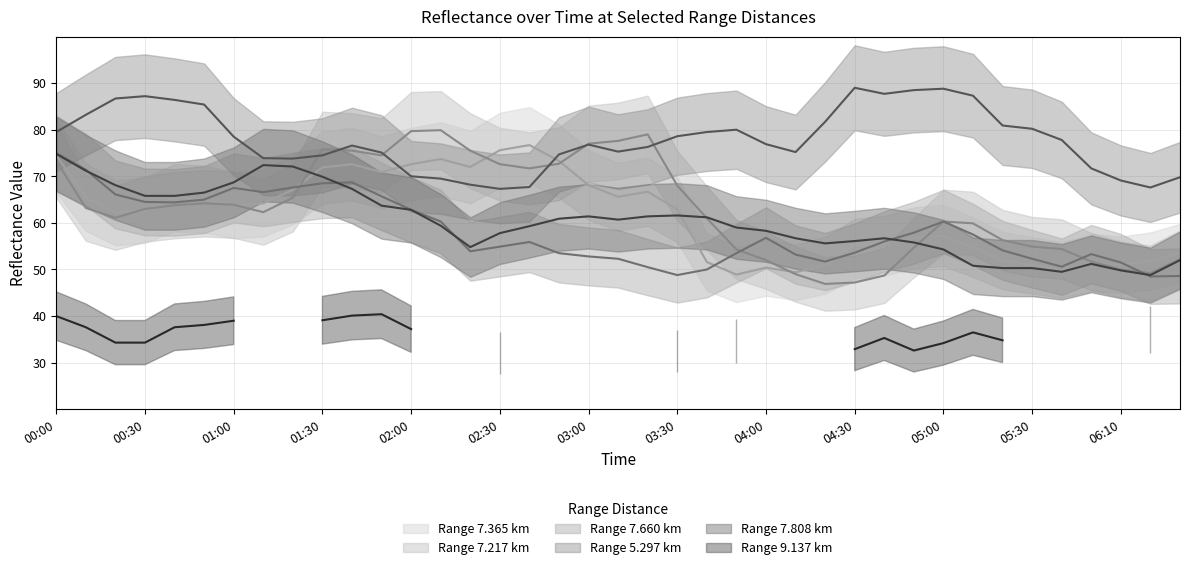

What is the sum of all 7.660 values?

2266.1